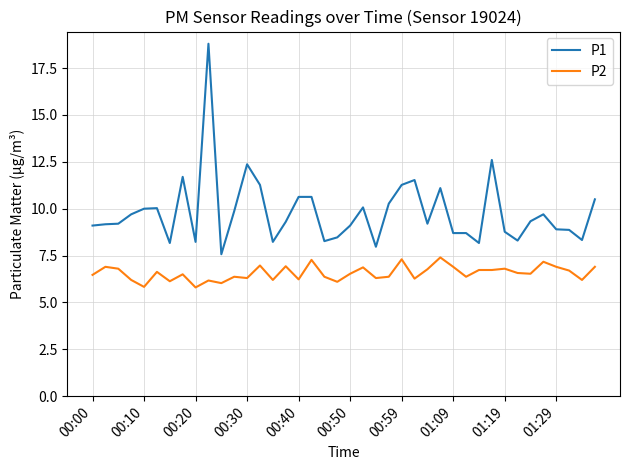

How many lines are shown in the chart?

2